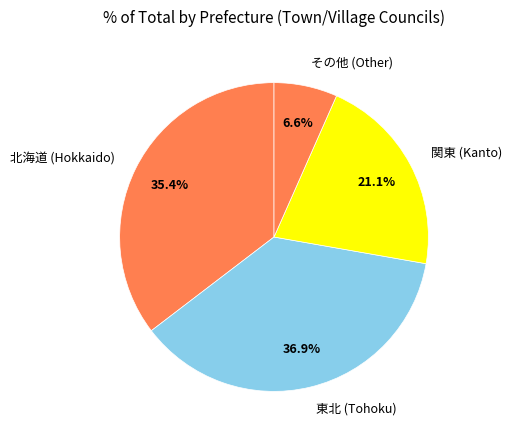

What is the largest slice in the pie chart?

東北 (Tohoku)